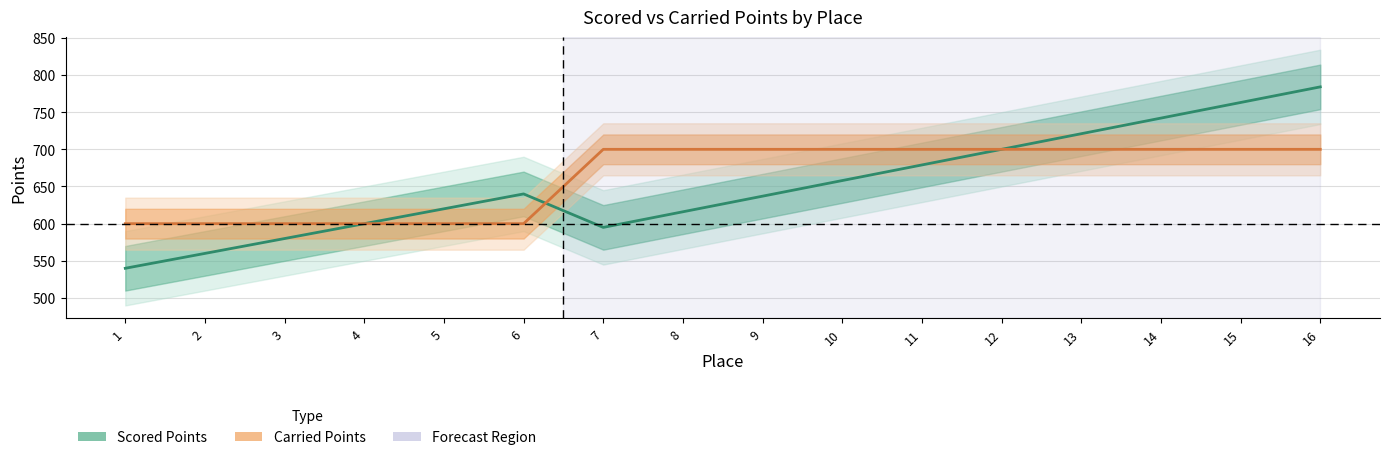

What is the total value across all series at 13?

1421